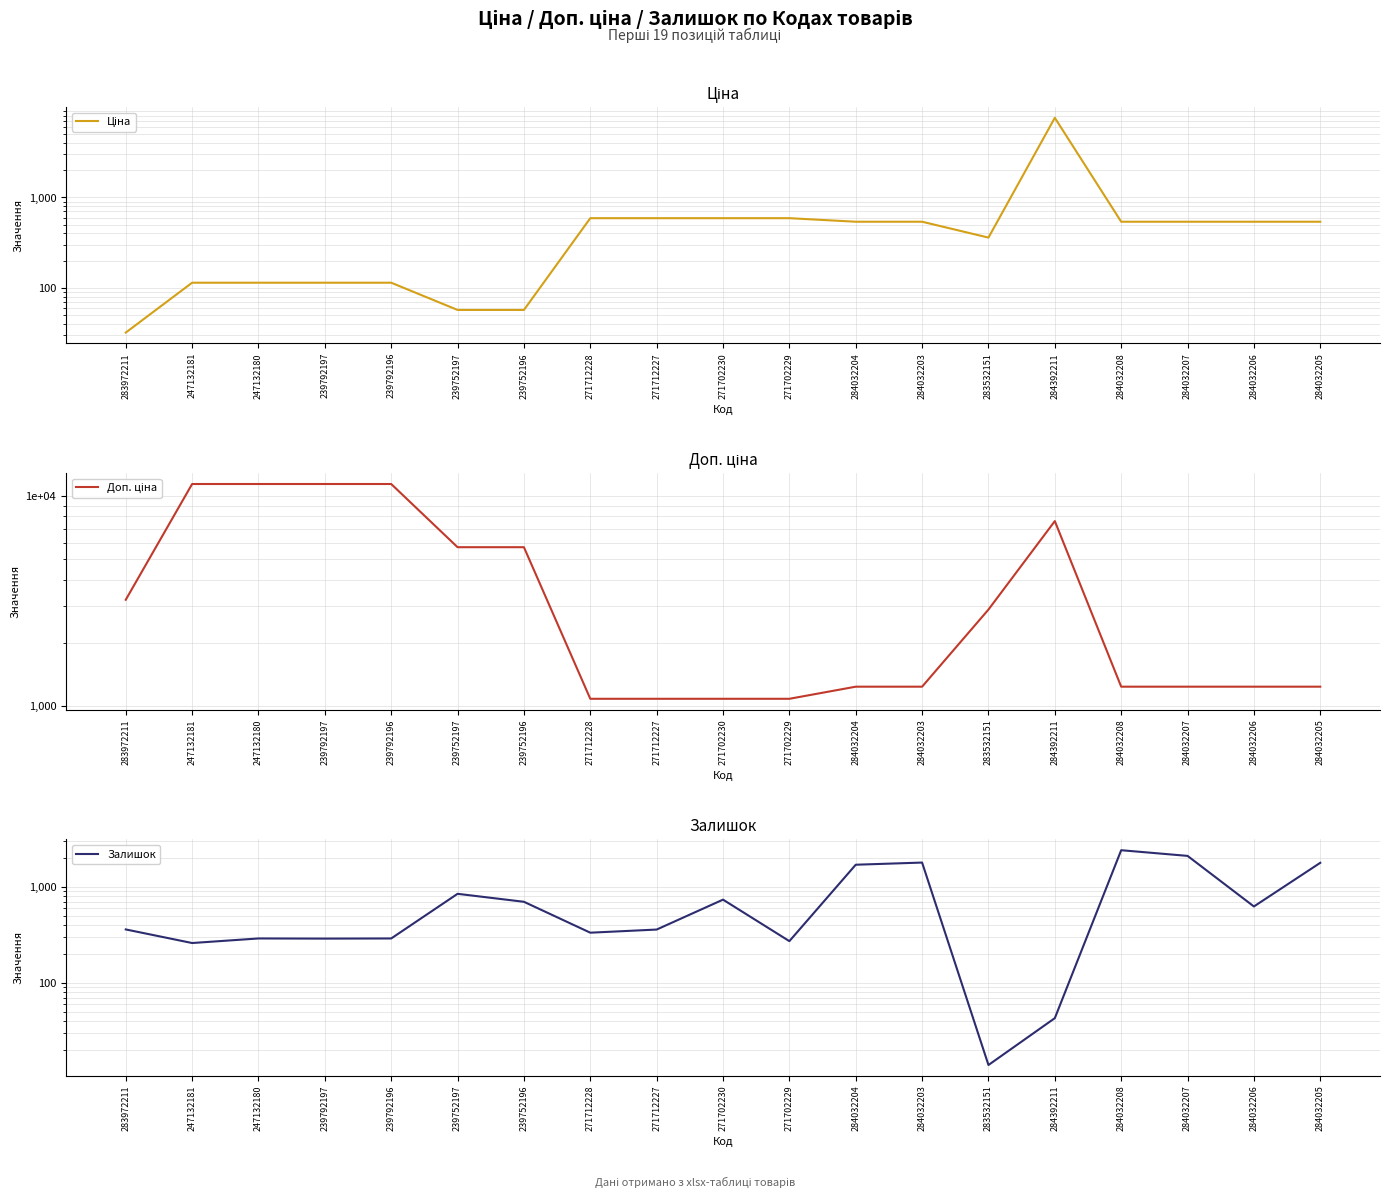

What is the sum of all Залишок values?

15167.0